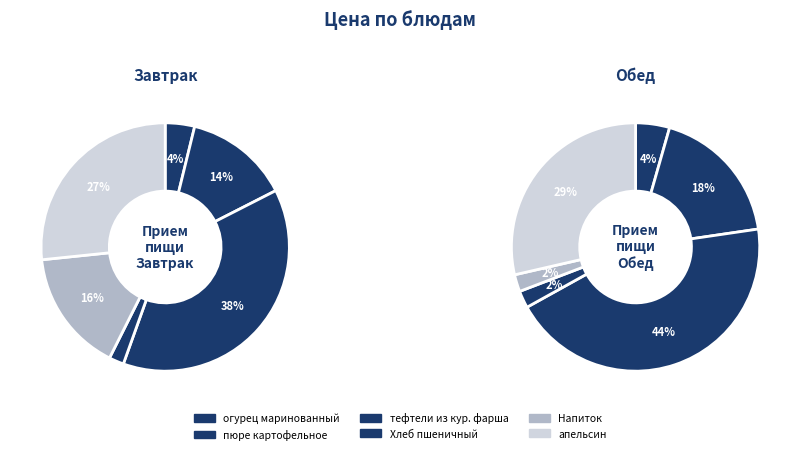

Rank the series by their average value, from highest to lowest.

Завтрак, Обед